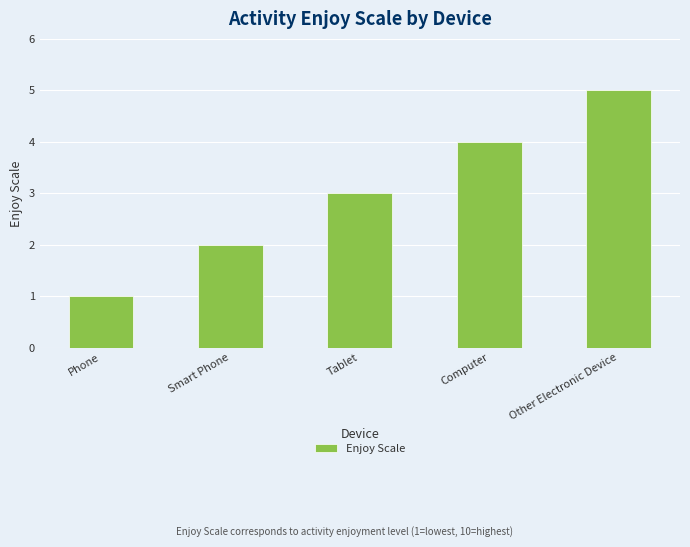

True or false: the data shows 2 at Smart Phone.

True